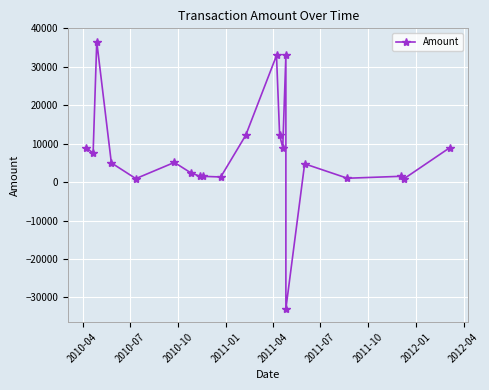

The value at 2011-07 is 7900.4. True or false?

False